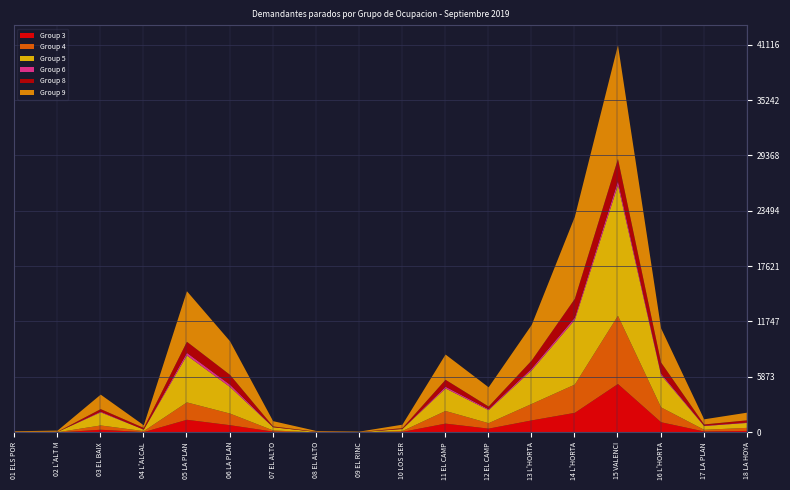

What is the sum of the Group 4 values at 08 EL ALTO MIJARES and 05 LA PLANA ALTA?

1856